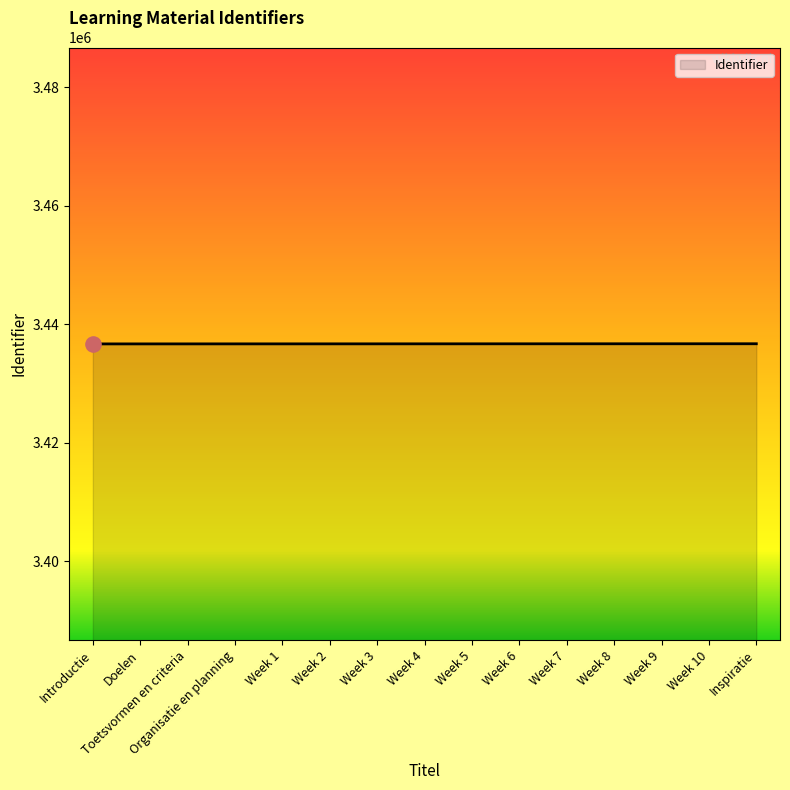

Approximately how many times larger is the value at Doelen compared to Week 2?

1.0